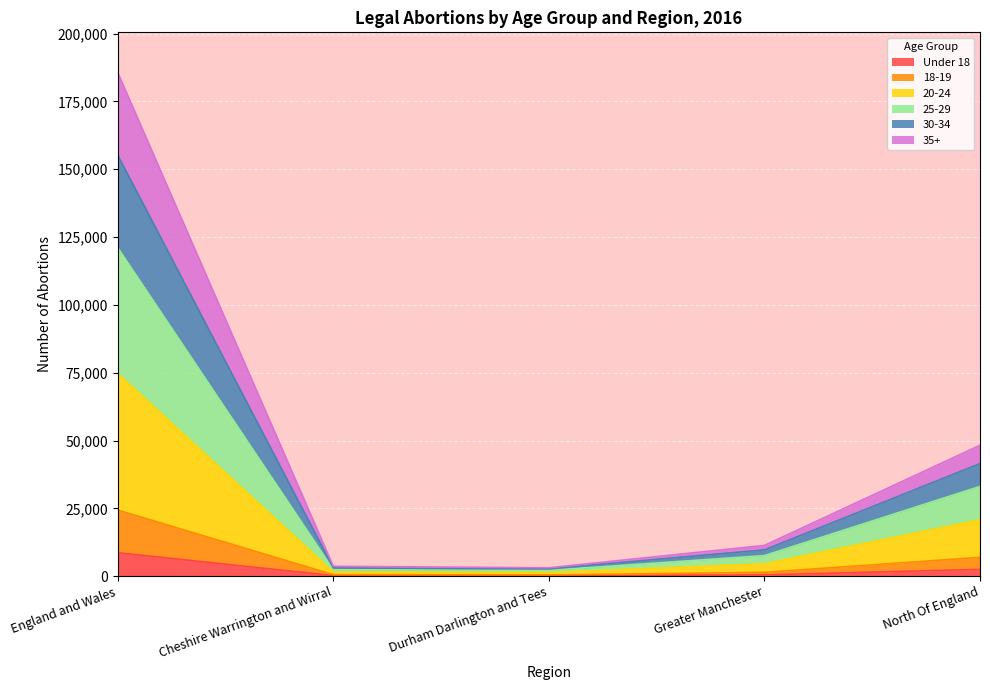

Which category has the highest value across all series?

England and Wales